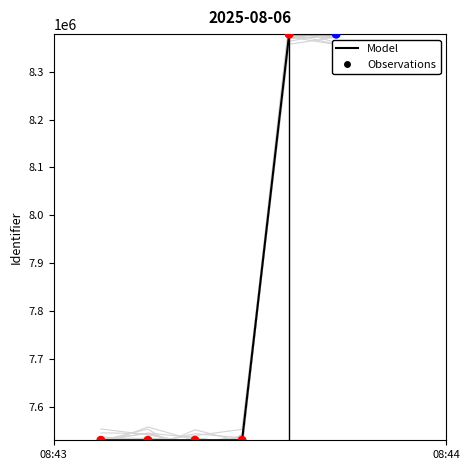

Which series reaches the maximum Y coordinate?

Model